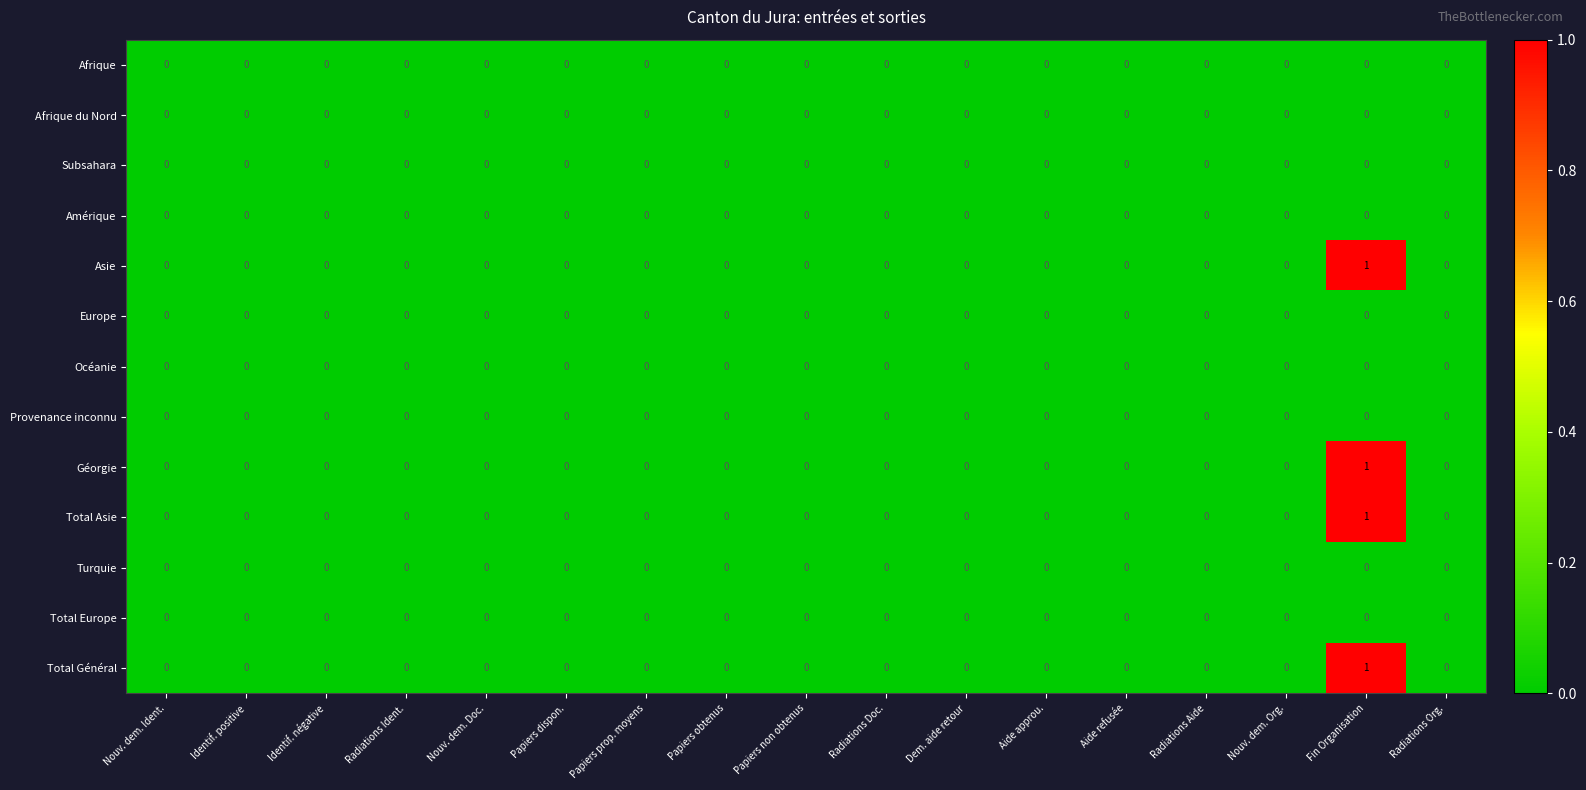

At which category is the sum across all series the highest?

Fin Organisation